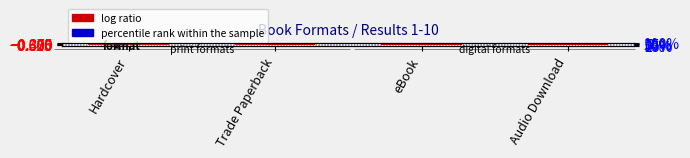

Is it true that percentile rank within the sample equals -0.0 at eBook?

True